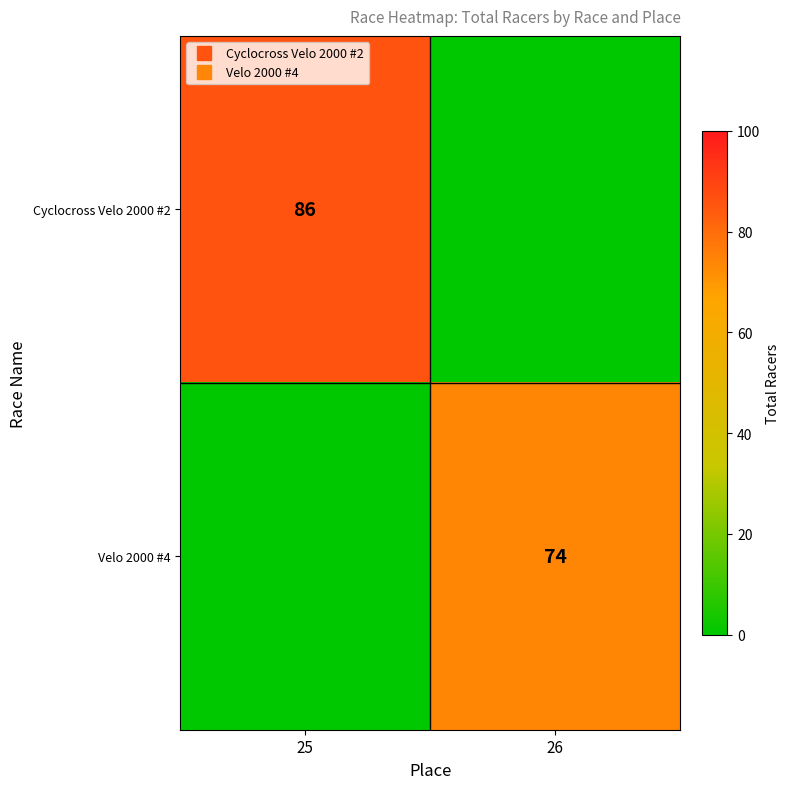

Count the number of data series in this chart.

2